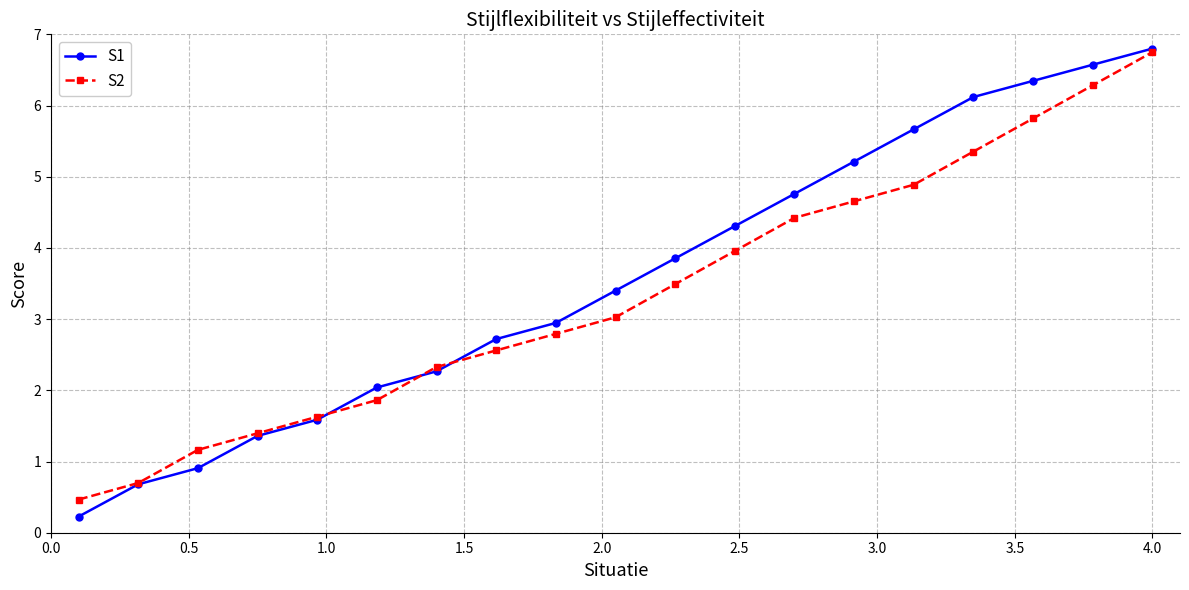

What is the maximum value shown in the chart?

6.8